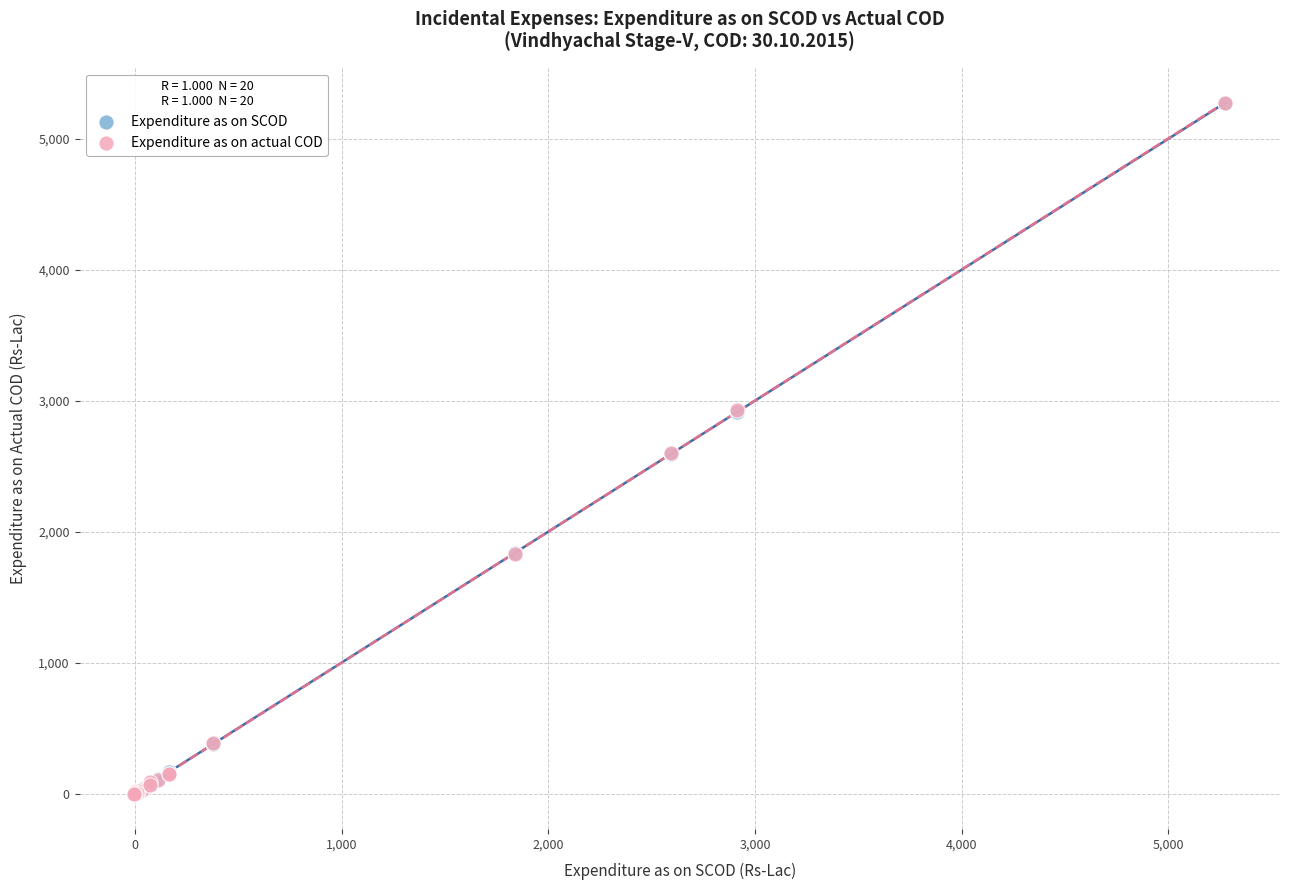

What are all the series names shown in the legend?

Expenditure as on SCOD, Expenditure as on actual COD